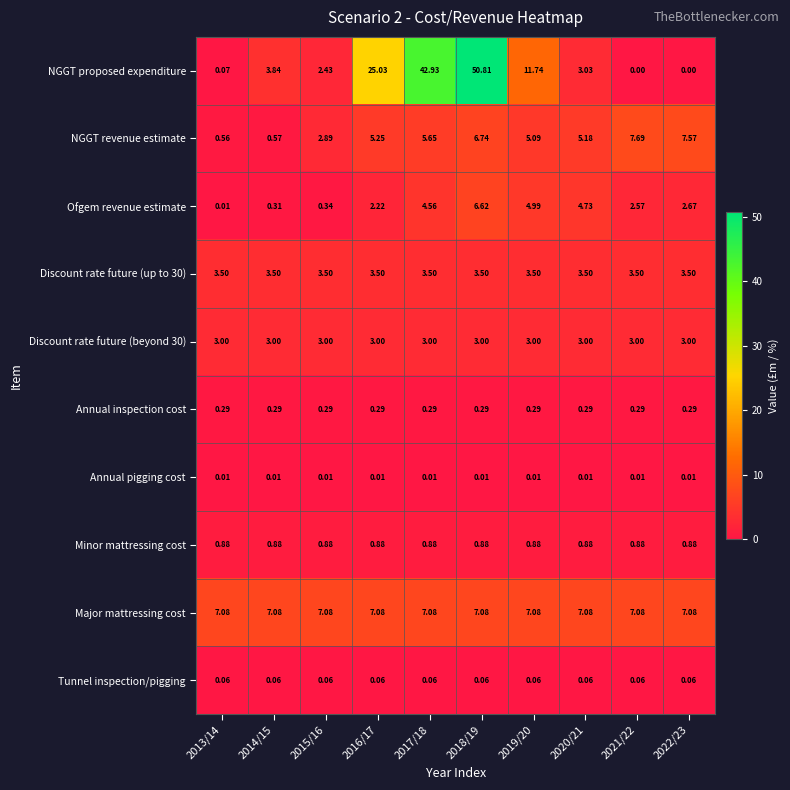

Which series has the largest range (max minus min)?

NGGT proposed expenditure